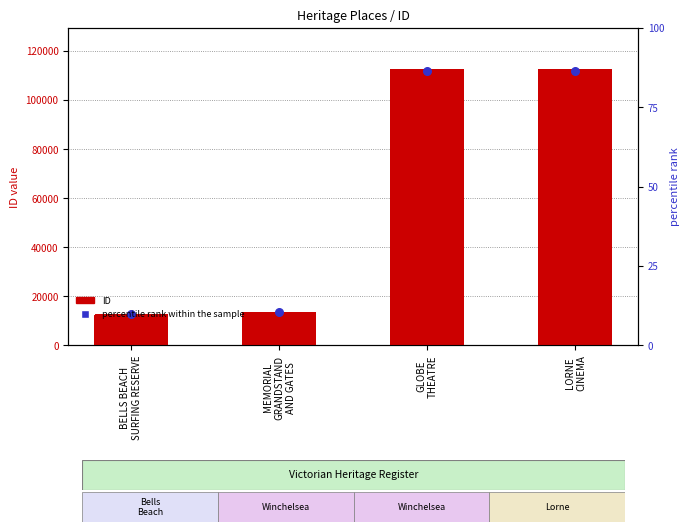

Which series has the widest spread of Y values?

ID